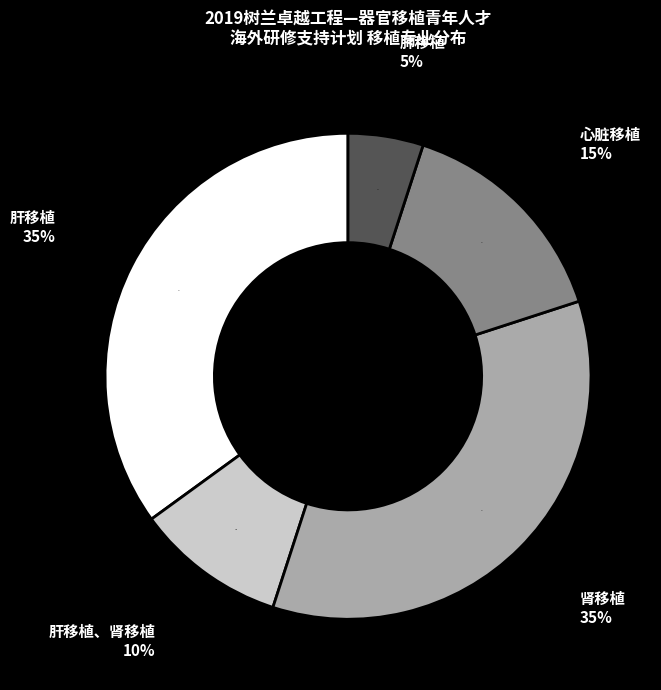

To the nearest percent, what percentage of the pie is 心脏移植?

15%